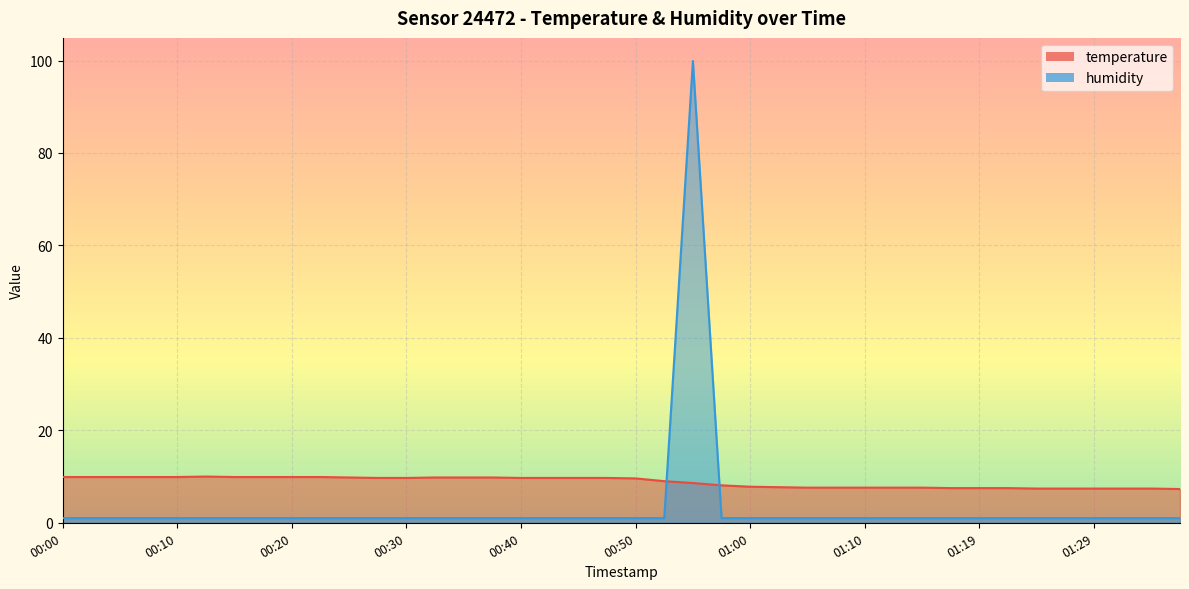

How many distinct data groups are displayed?

2